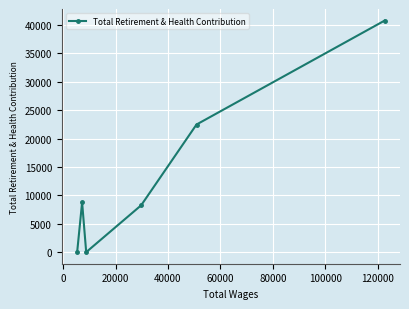

What is the sum of all values?

80291